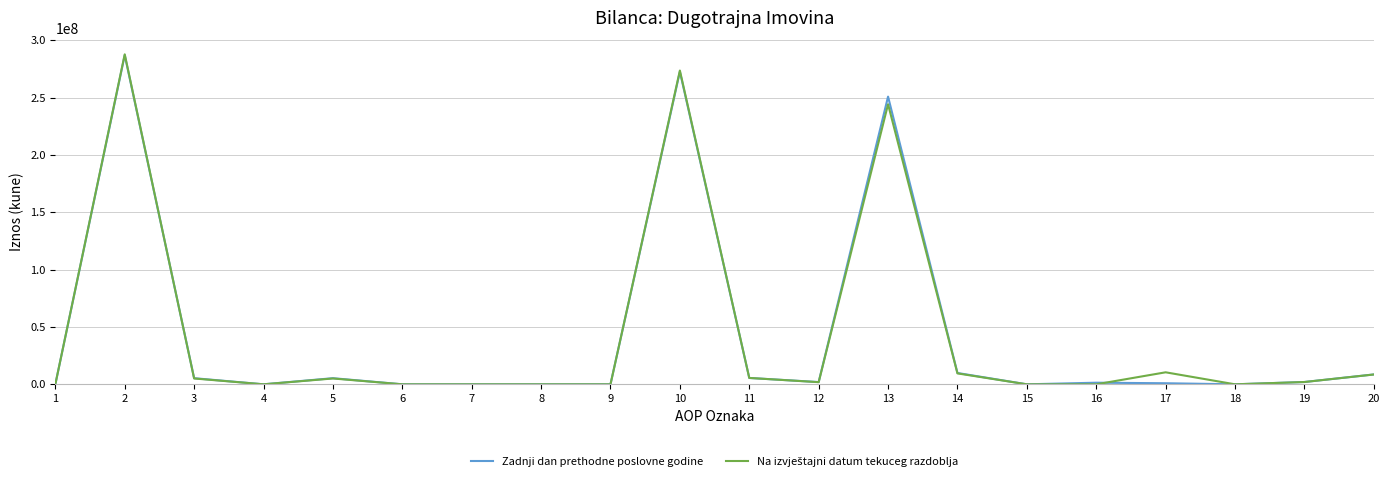

Does the chart display data point markers on the line(s)?

No